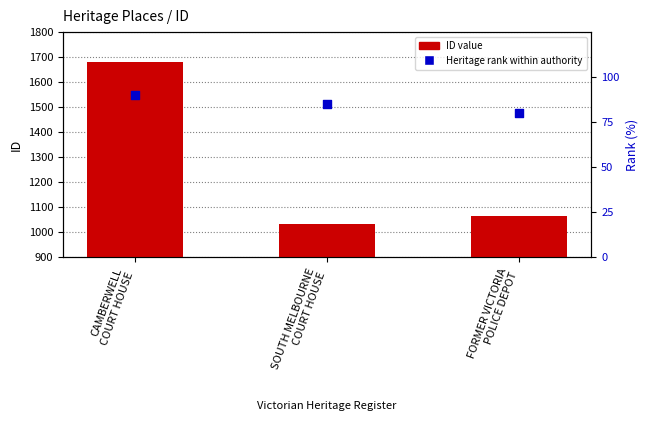

What is the total value across all series at FORMER VICTORIA
POLICE DEPOT?

1145